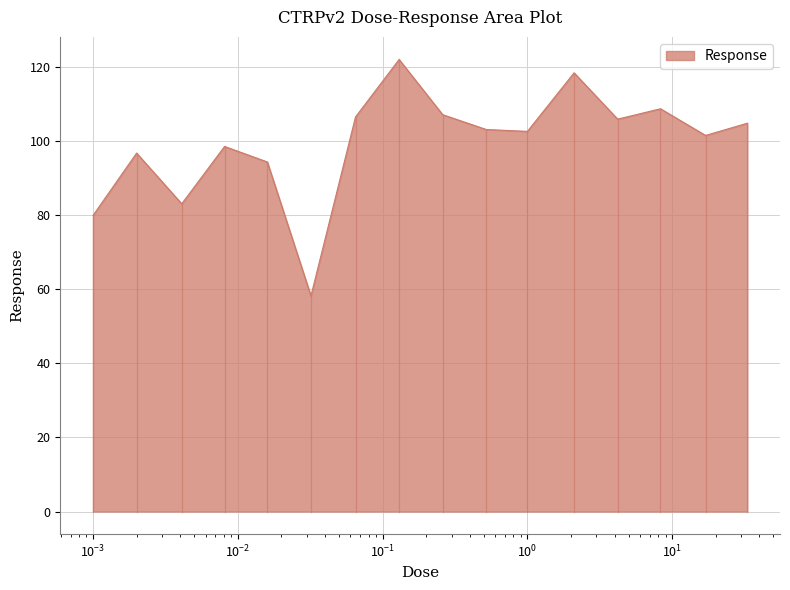

What is the difference between the second highest and minimum values?

60.2